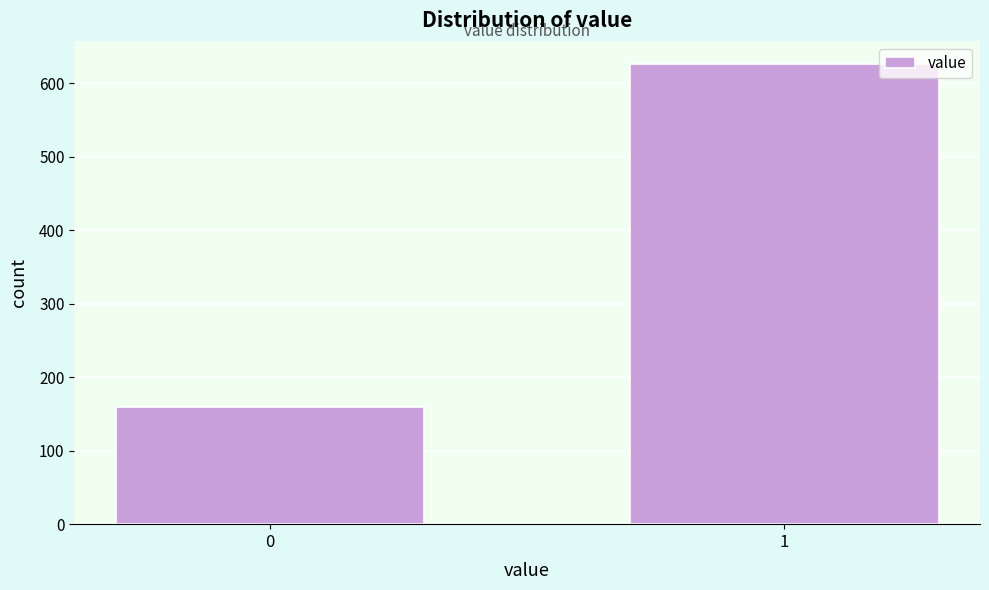

Reading left to right, list all the values displayed in this chart.

160	626